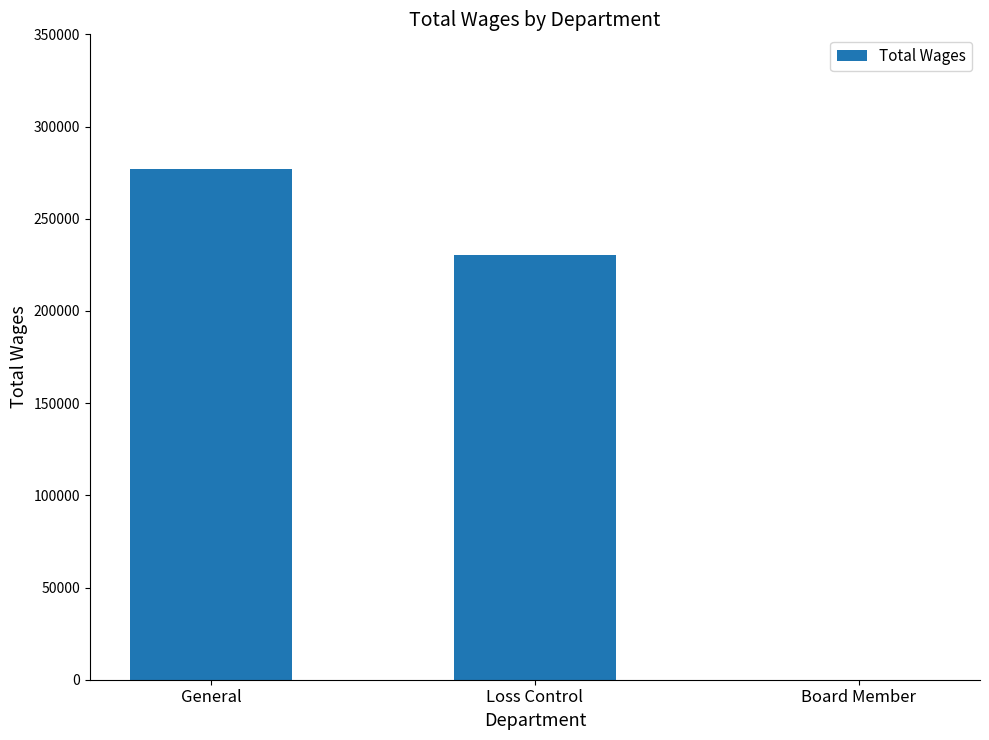

How many distinct data groups are displayed?

1